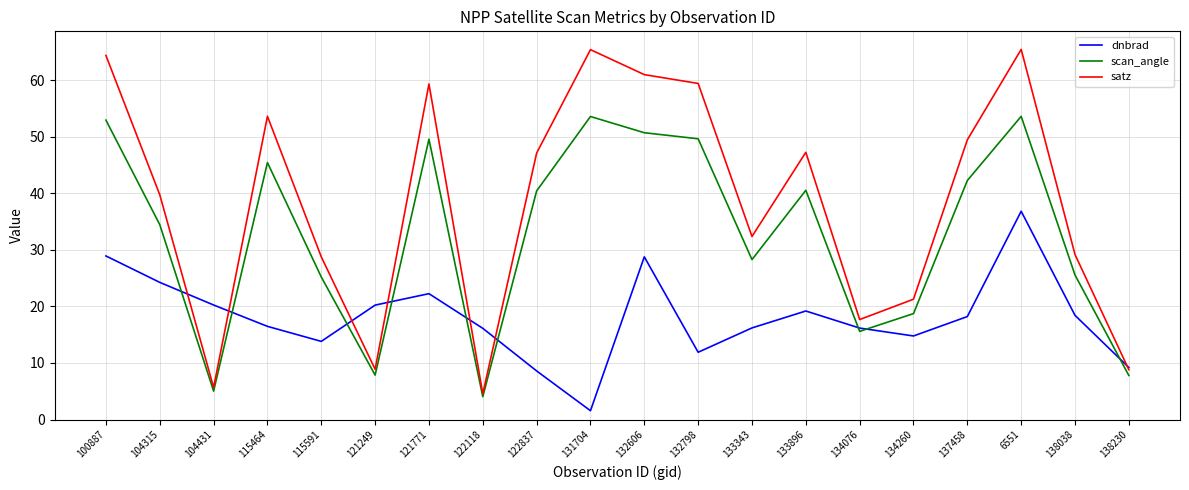

True or false: dnbrad and scan_angle intersect in this chart.

True